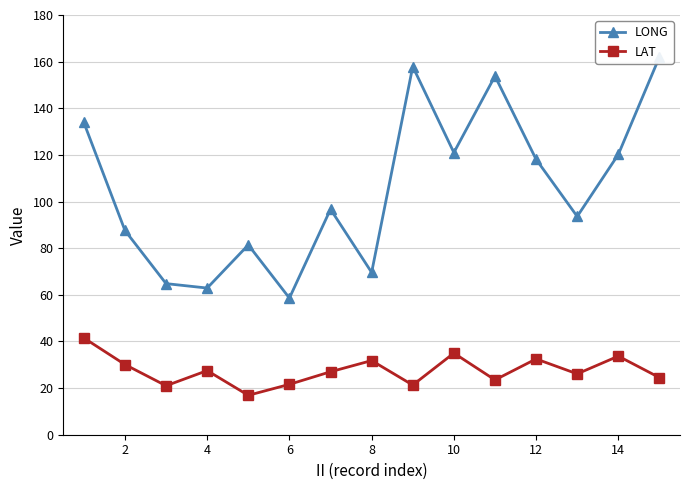

The LAT series shows 27.5 at 4. True or false?

True